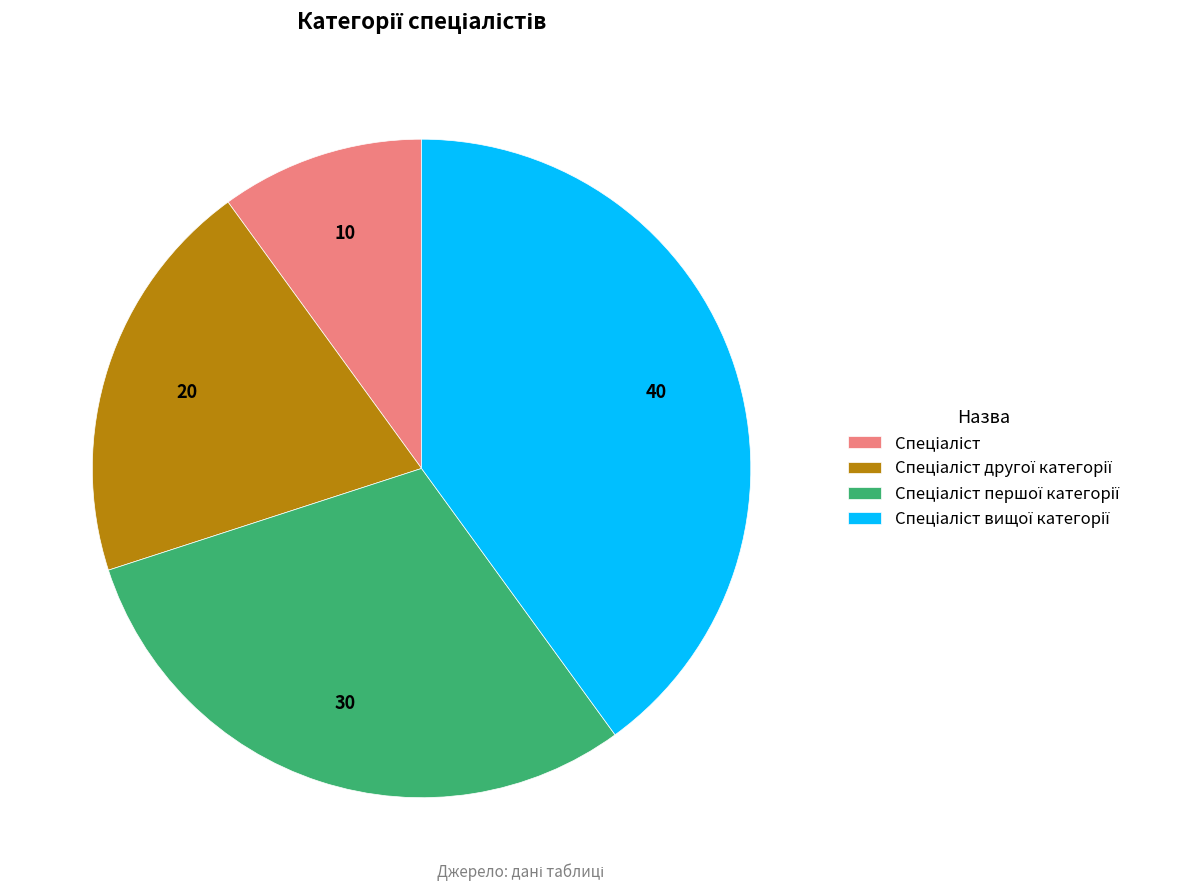

Is there any slice that represents more than half of the pie?

No